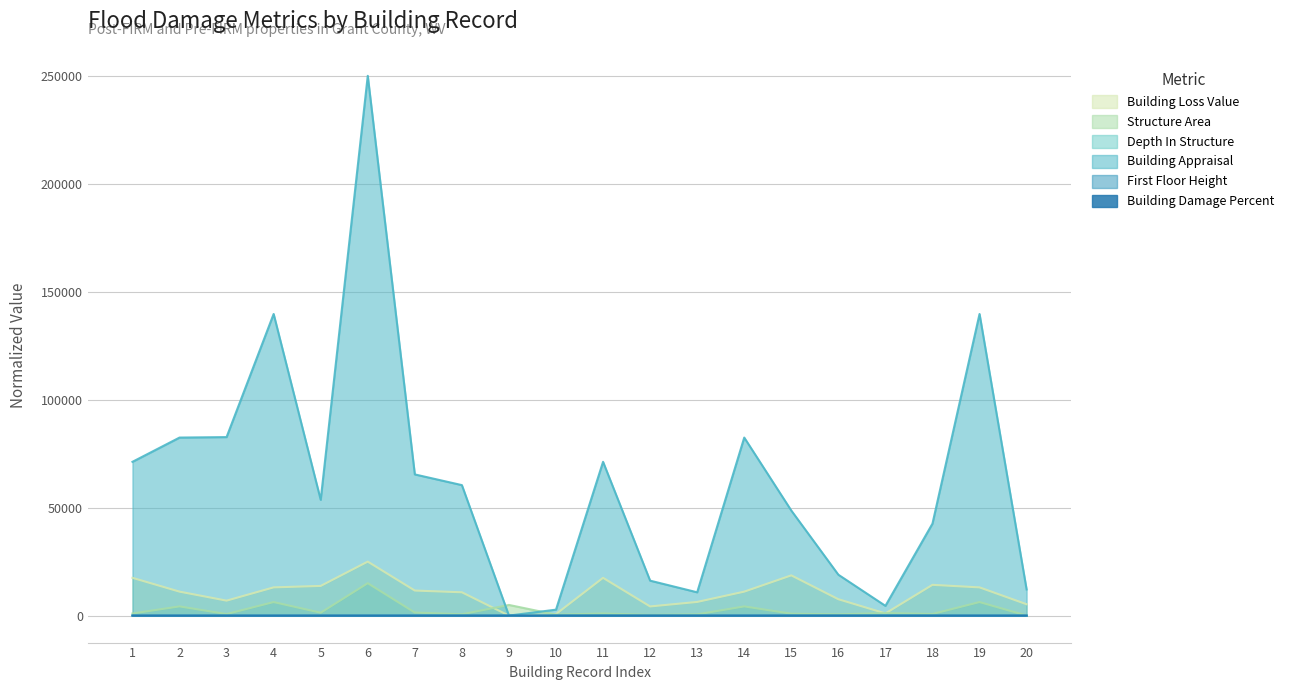

At how many categories does at least one series exceed 60802?

9